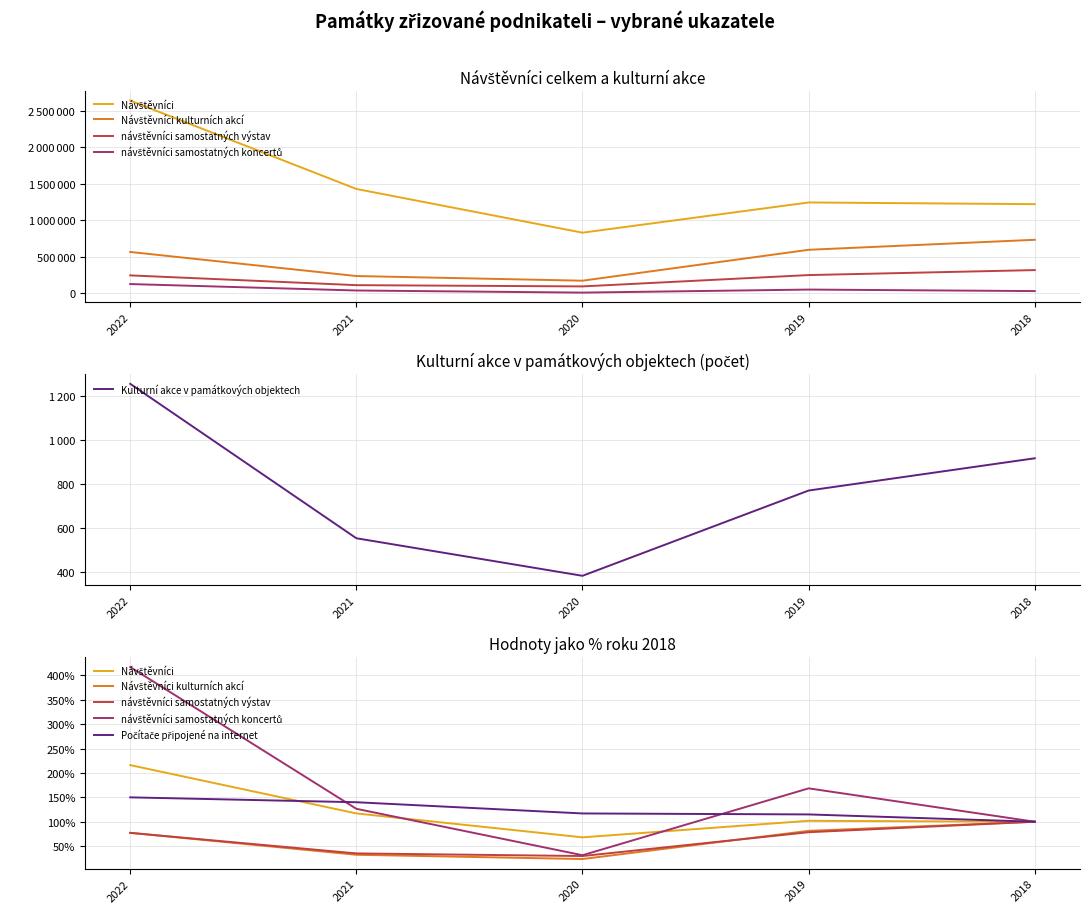

At how many categories does at least one series exceed 958?

1